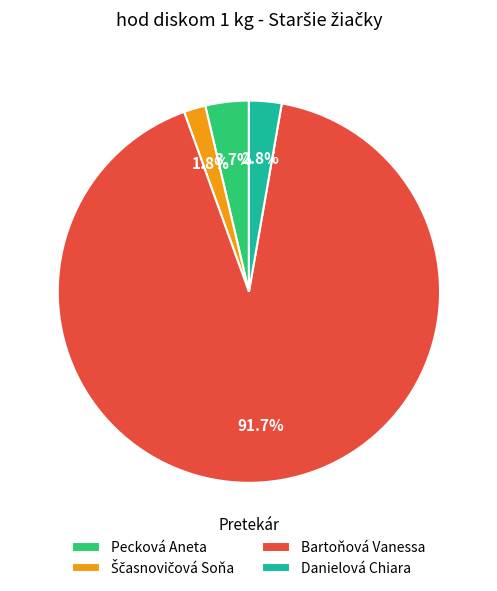

How much of the chart is everything except Bartoňová Vanessa?

8.3%